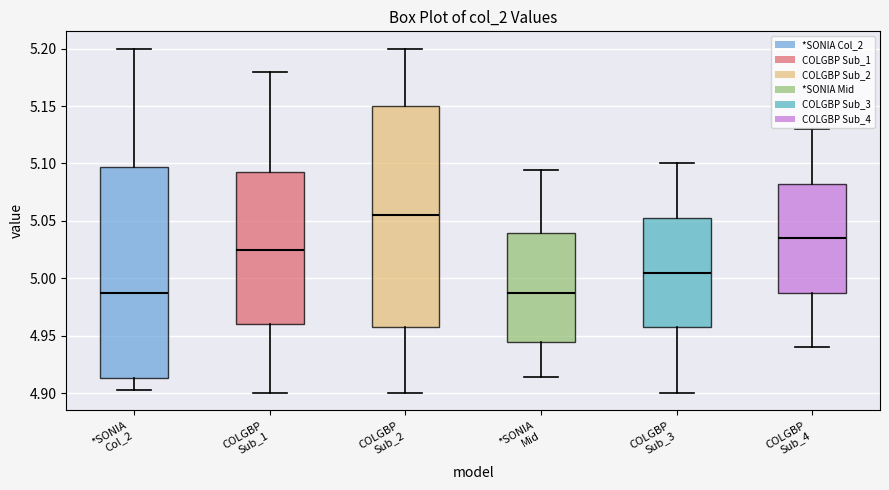

Where is the lower edge of the box for COLGBP Sub_4 on the y-axis? The values are not printed on the chart, so give them approximately, as read against the axis.

4.990